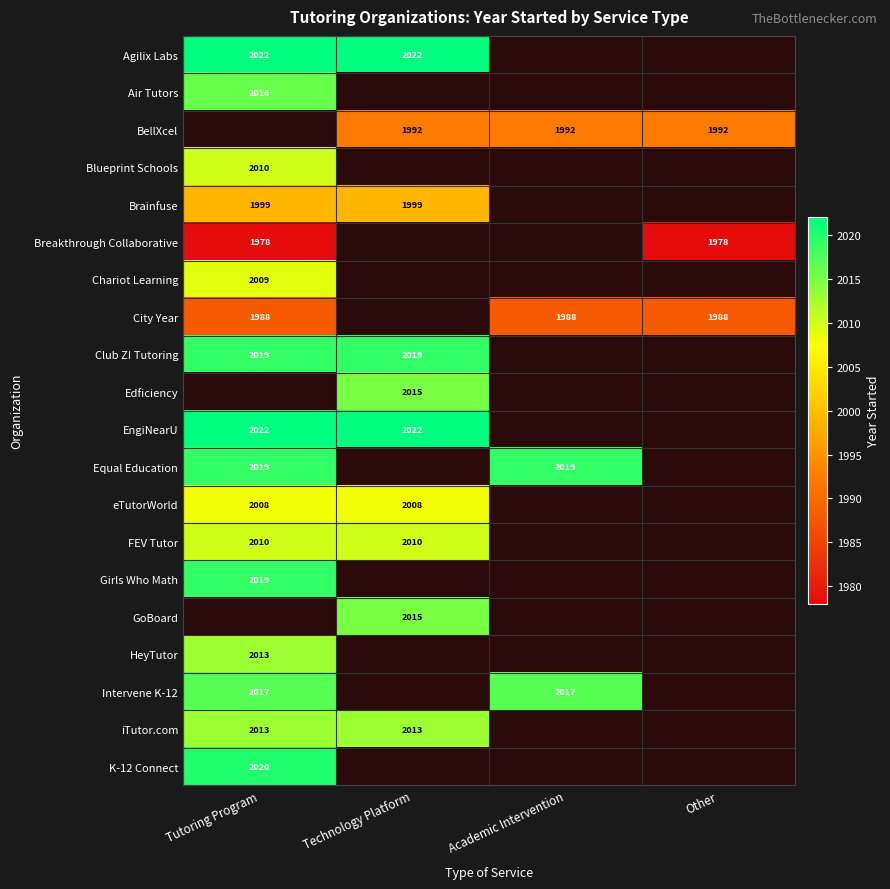

Is it true that eTutorWorld equals 2911 at Tutoring Program?

False